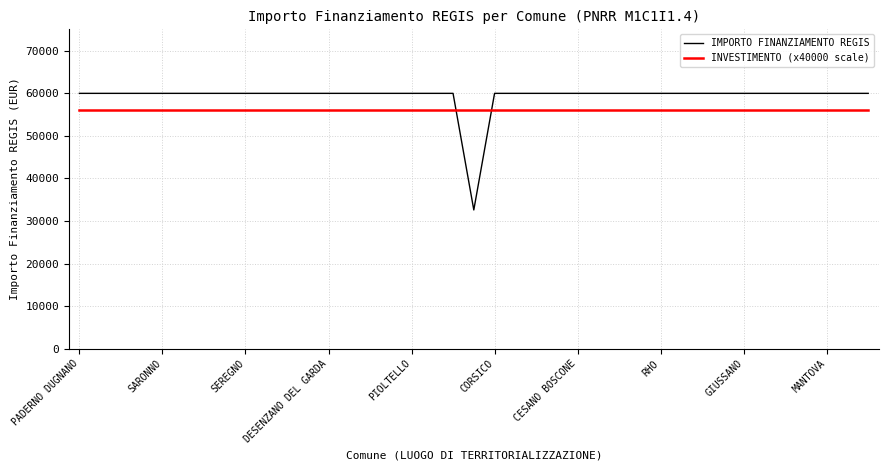

True or false: IMPORTO FINANZIAMENTO REGIS and INVESTIMENTO (x40000 scale) cross at least once.

True